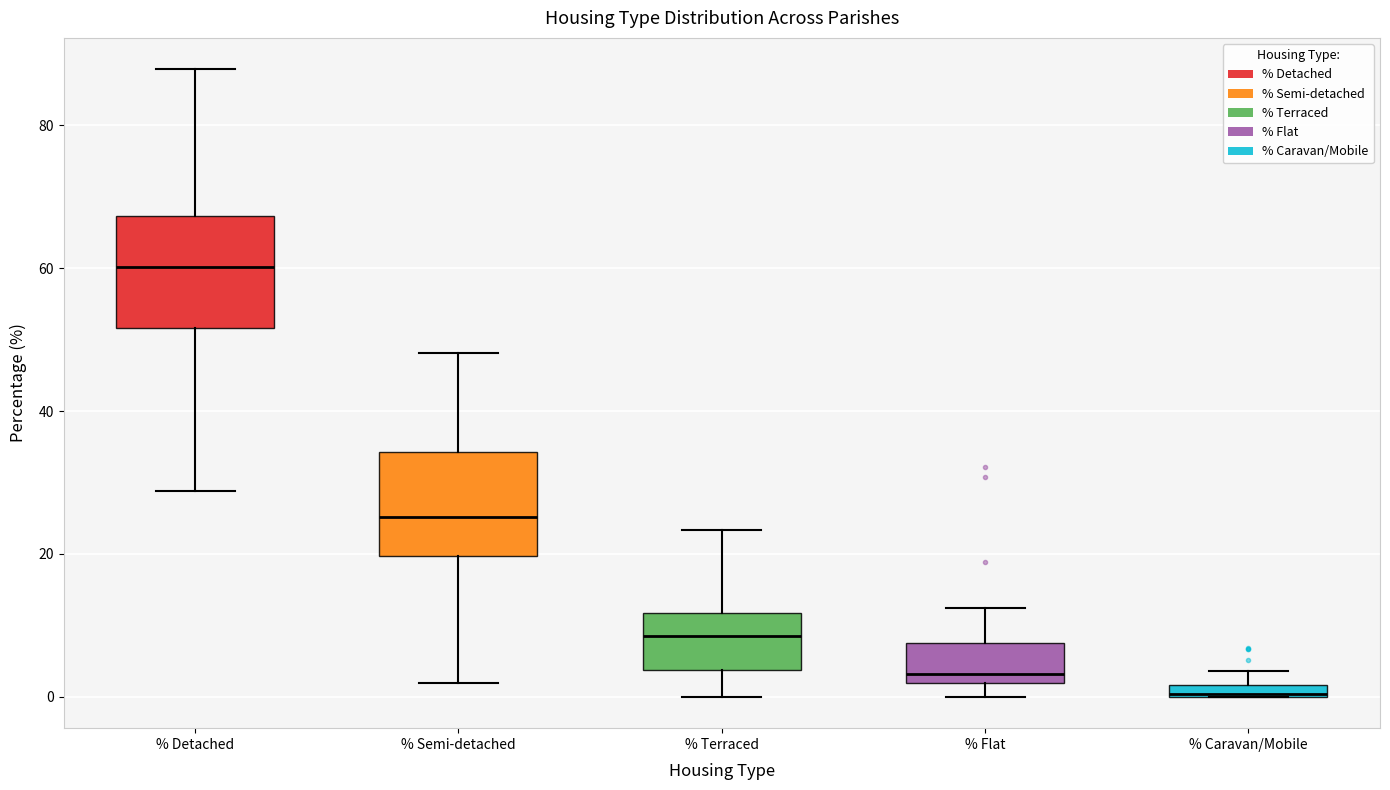

Where is the upper edge of the box for % Terraced on the y-axis? The values are not printed on the chart, so give them approximately, as read against the axis.

12